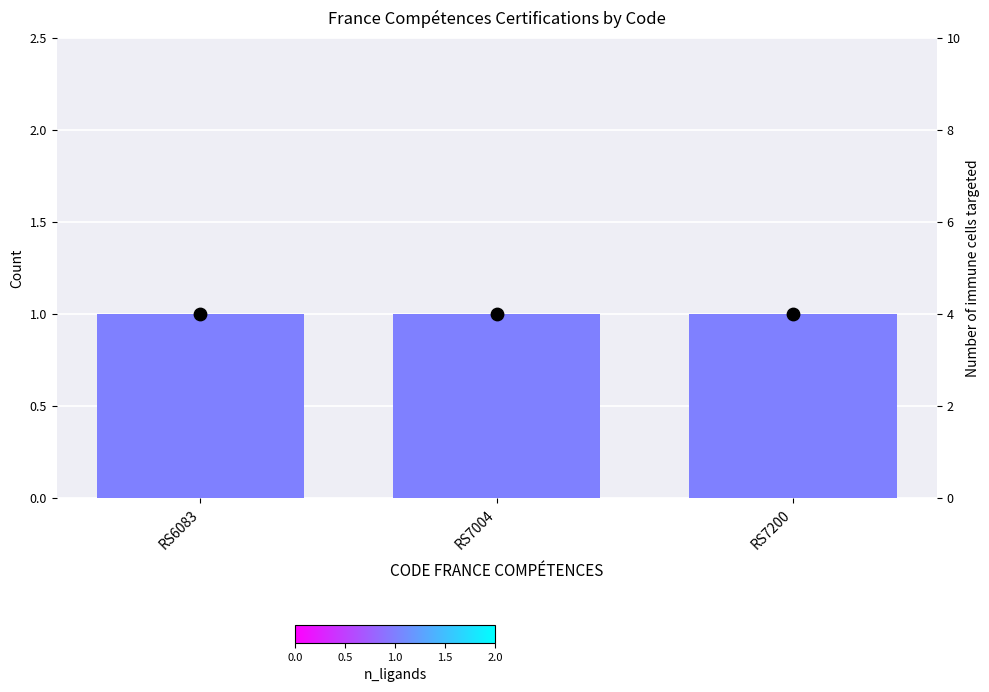

Which series contains the highest Y value?

dot_values